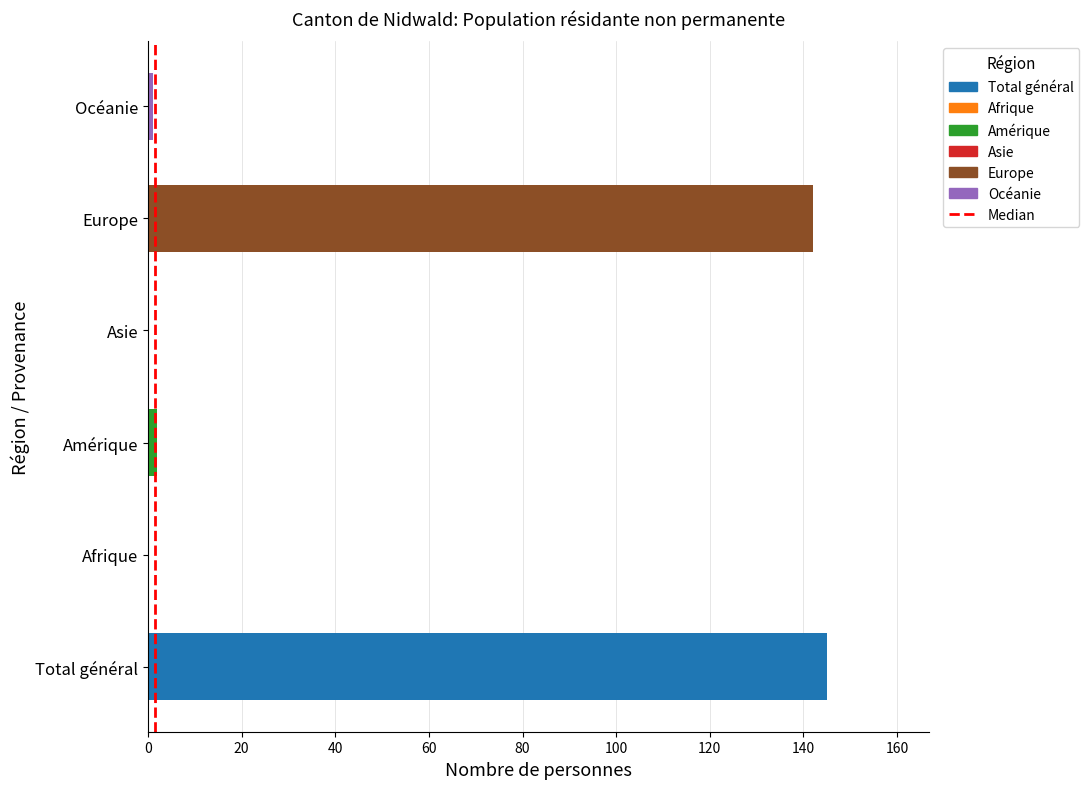

Which has a higher value, 0 or 20?

20